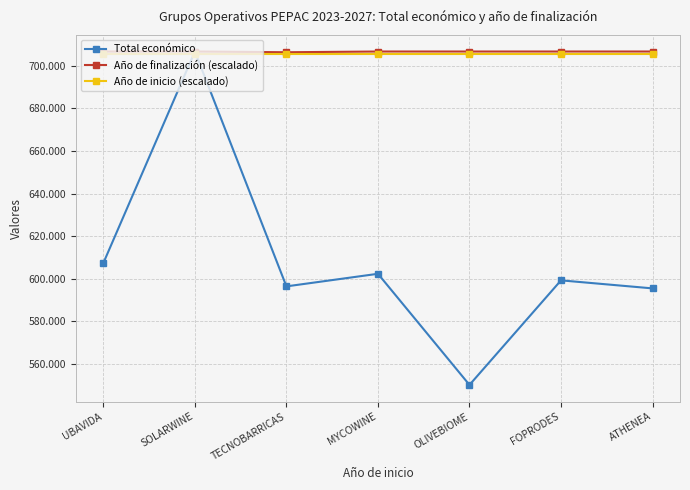

Read the Total económico value at ATHENEA.

595436.0